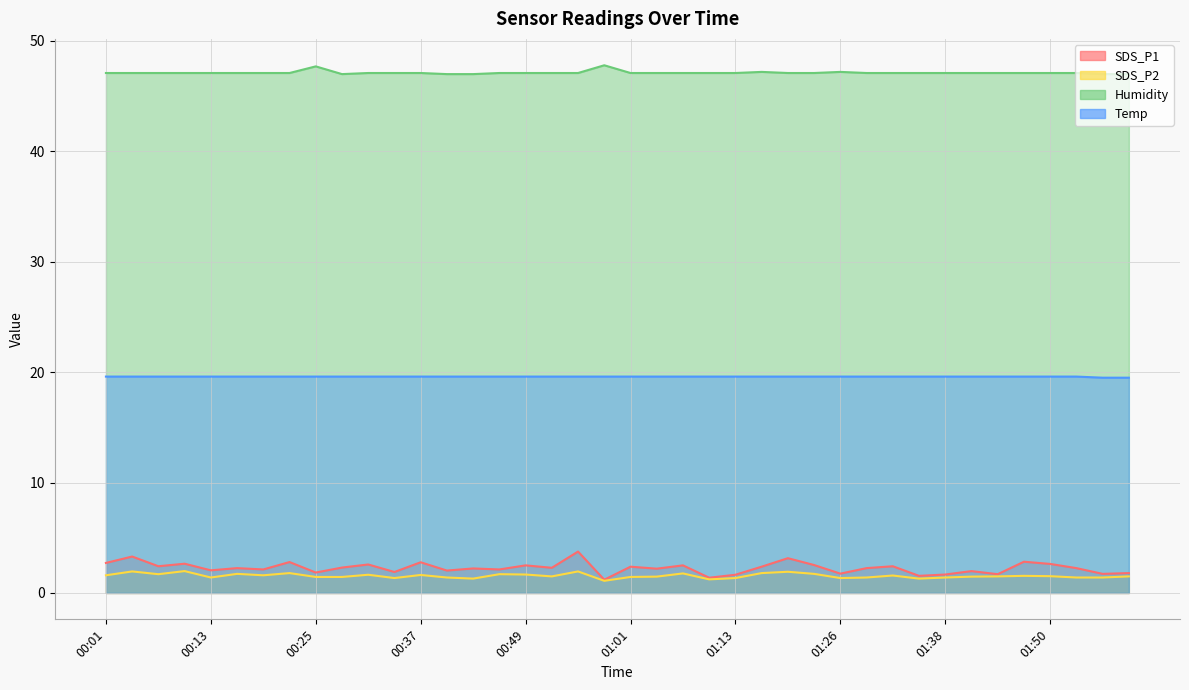

What is the average value of the Humidity series?

47.1